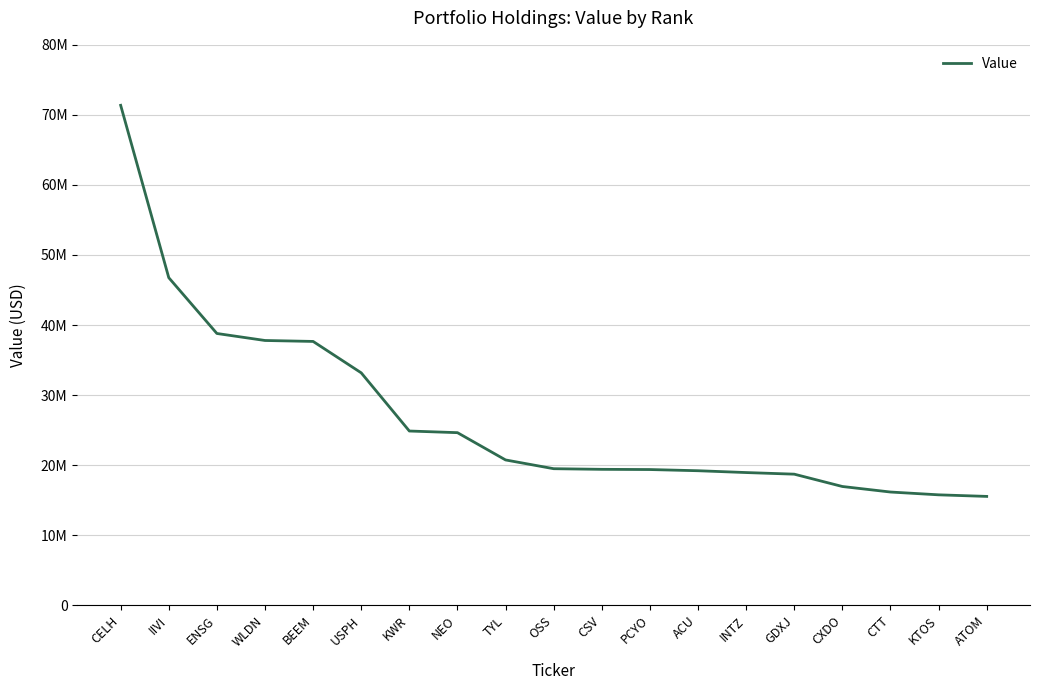

Between INTZ and NEO, which is larger?

NEO